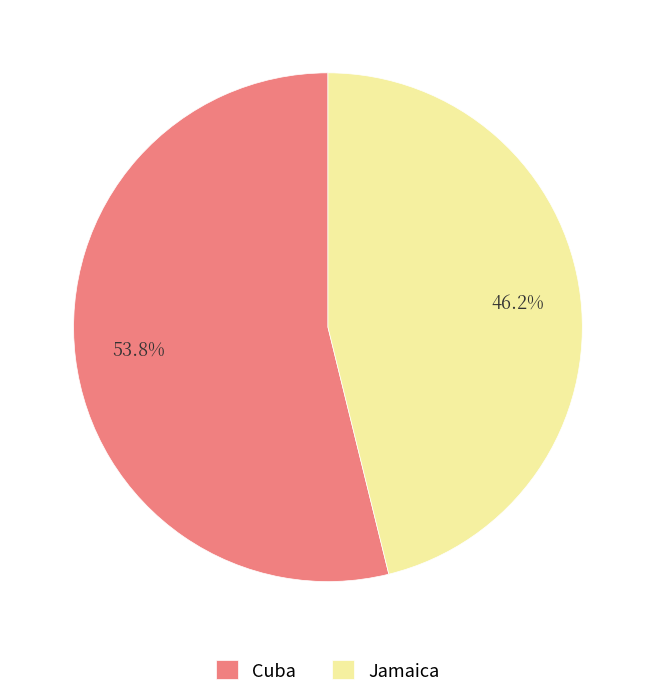

Is it true that Cuba is 54% of the pie?

True